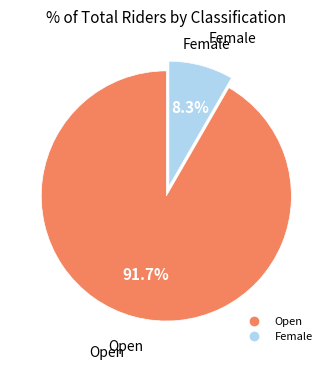

Which category has the biggest portion of the pie?

Open